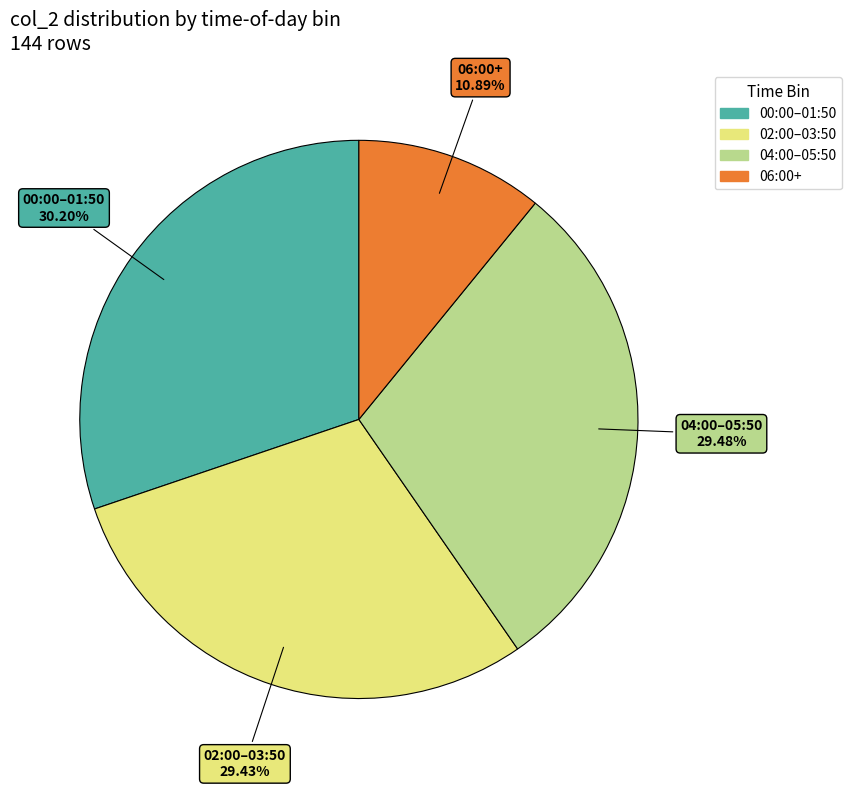

Is there a majority slice in this chart?

No